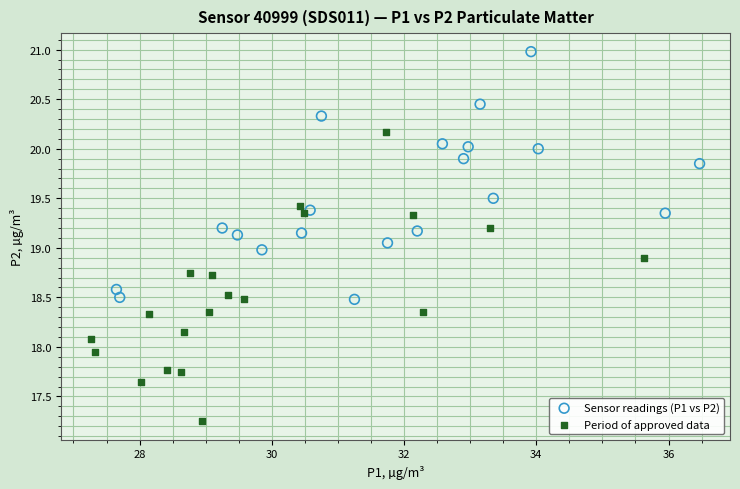

Which series has the largest Y range (max minus min)?

Period of approved data